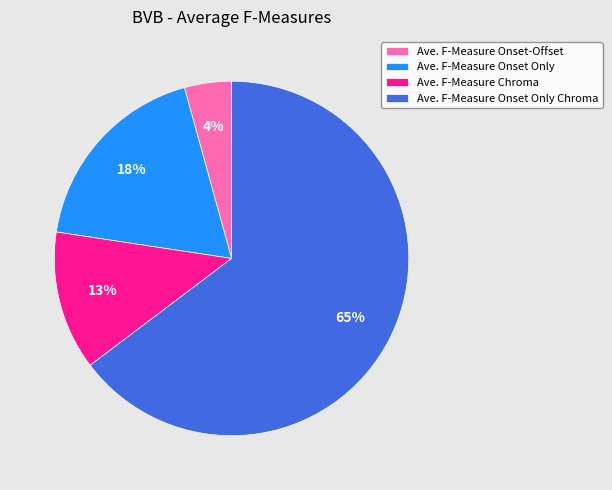

Which category has the biggest portion of the pie?

Ave. F-Measure Onset Only Chroma